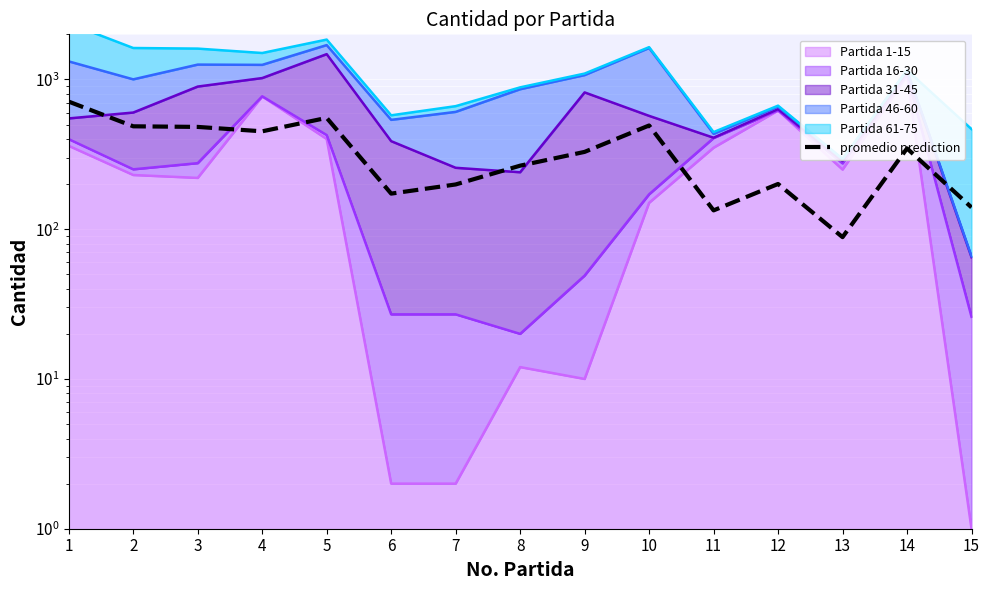

Reading right to left, transcribe all the data shown in this chart.

139.8	346.2	88.5	200.4	133.5	492.6	328.2	265.5	198.9	172.8	553.5	450.3	481.8	486.3	710.7